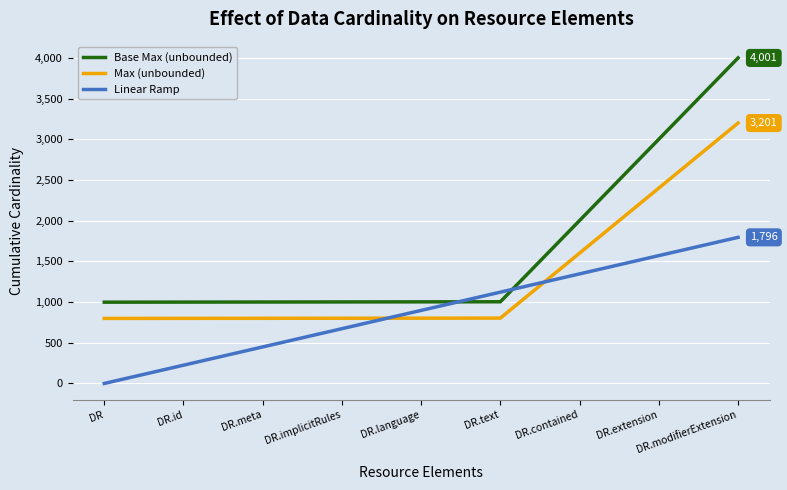

True or false: Base Max (unbounded) has a value of 1586.1 at DR.text.

False